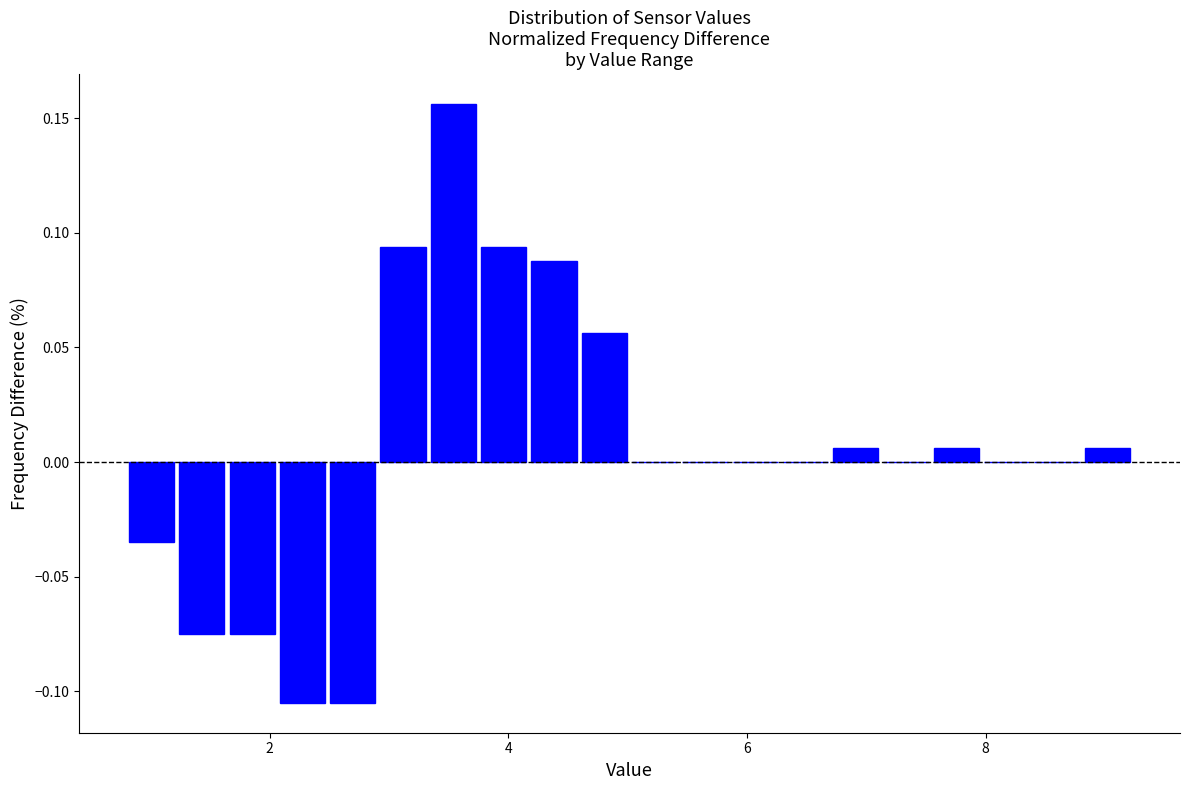

Around what value on the x-axis is the tallest bar? Give the approximate position of its centre, as read against the axis.

3.6